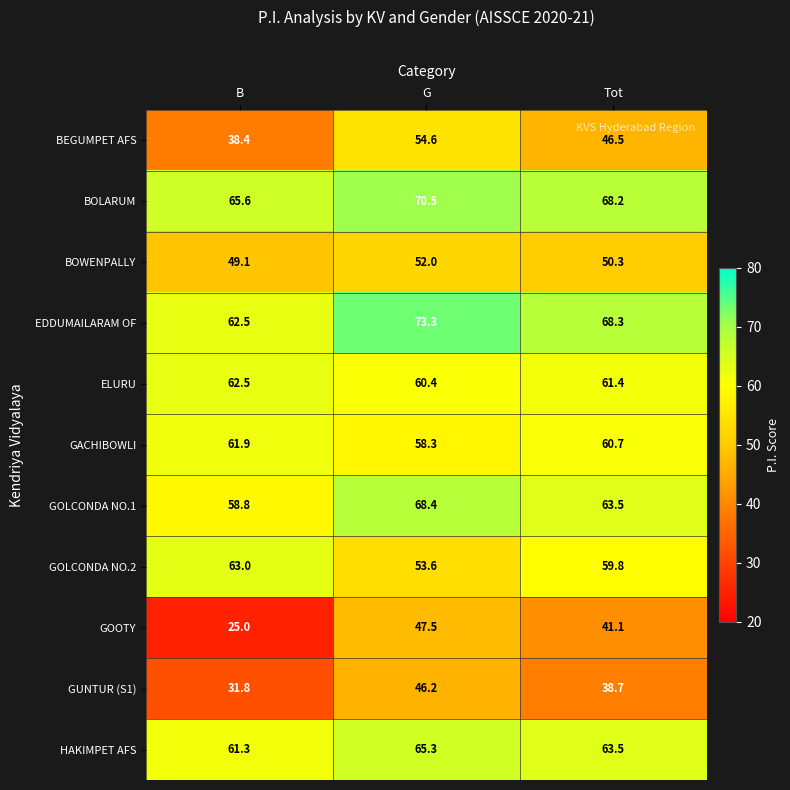

How many distinct data groups are displayed?

11